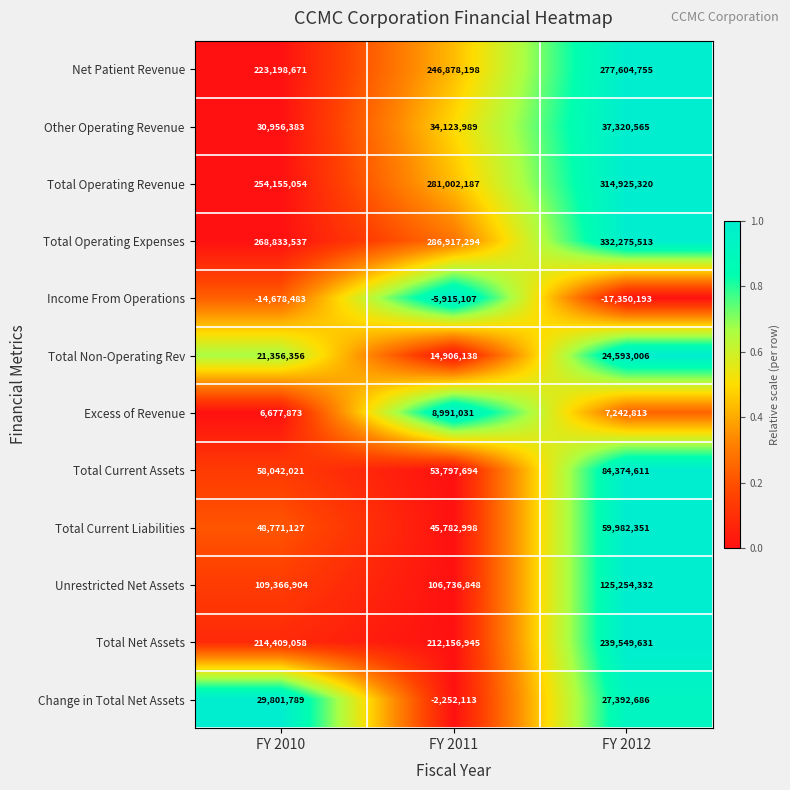

What is the difference between the maximum and minimum values in the Change in Total Net Assets series?

32053902